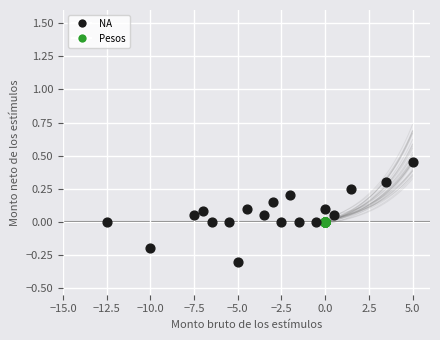

What are all the series names shown in the legend?

NA, Pesos